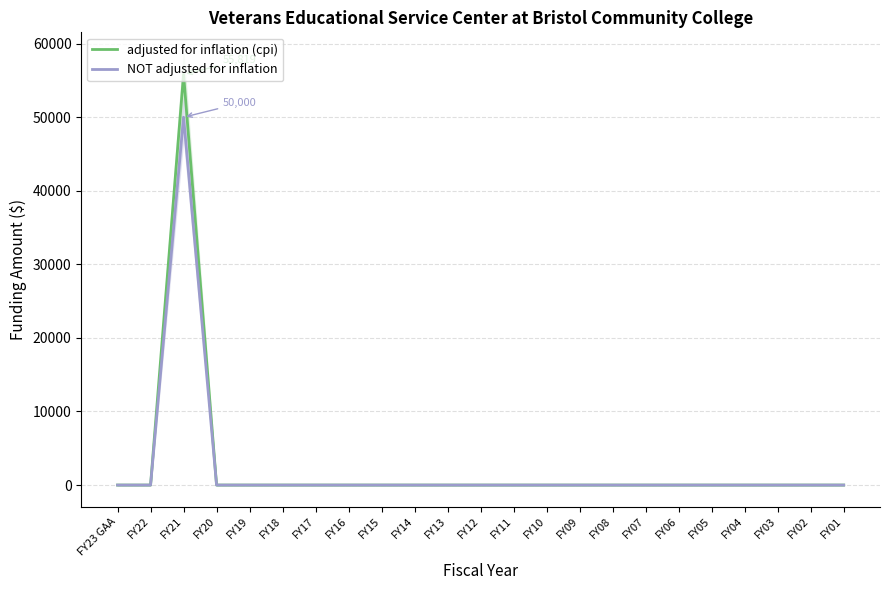

Which series has the widest spread of values?

adjusted for inflation (cpi)